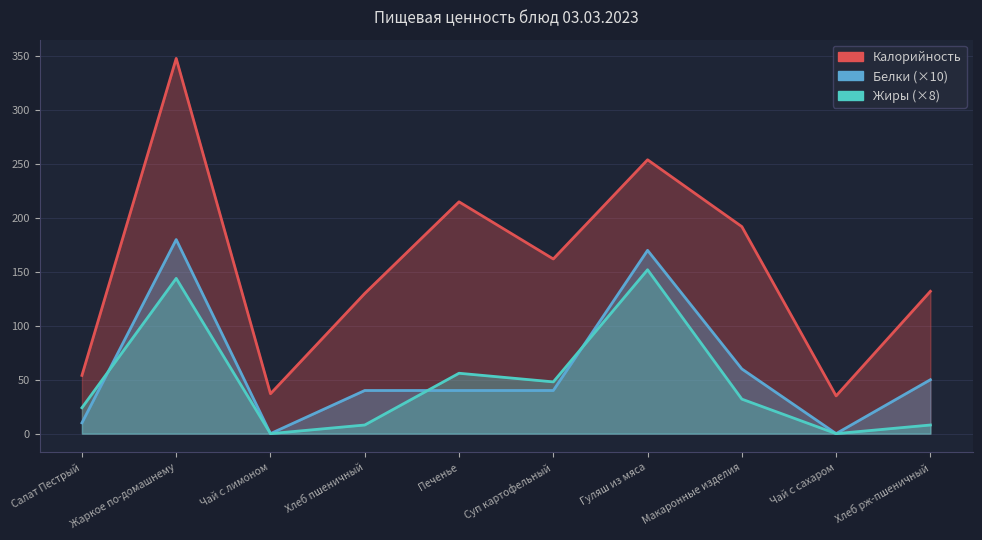

At which category is the sum across all series the highest?

Жаркое по-домашнему